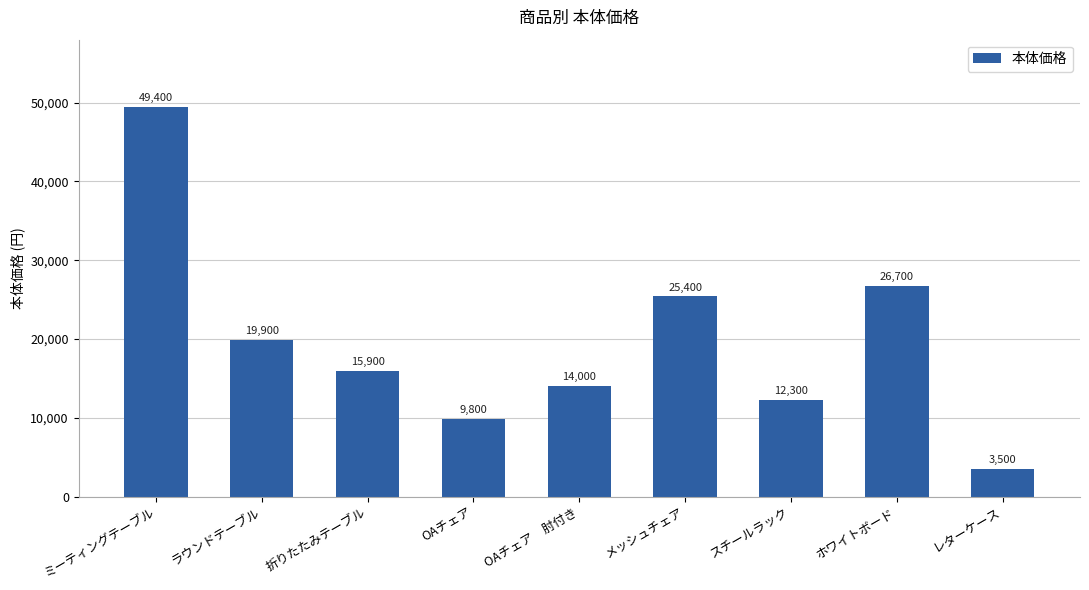

What is the label of the 1st bar from the left?

ミーティングテーブル